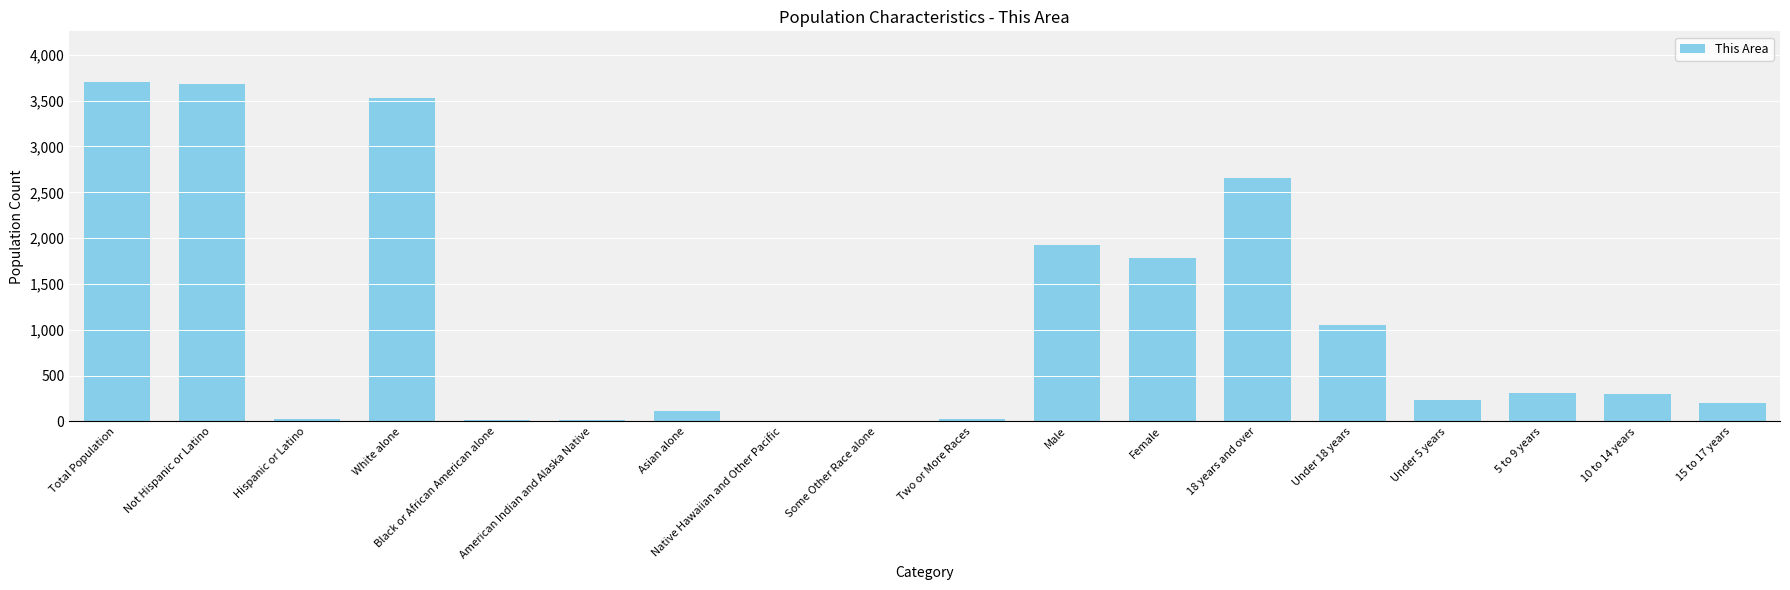

The value at 5 to 9 years is 157. True or false?

False